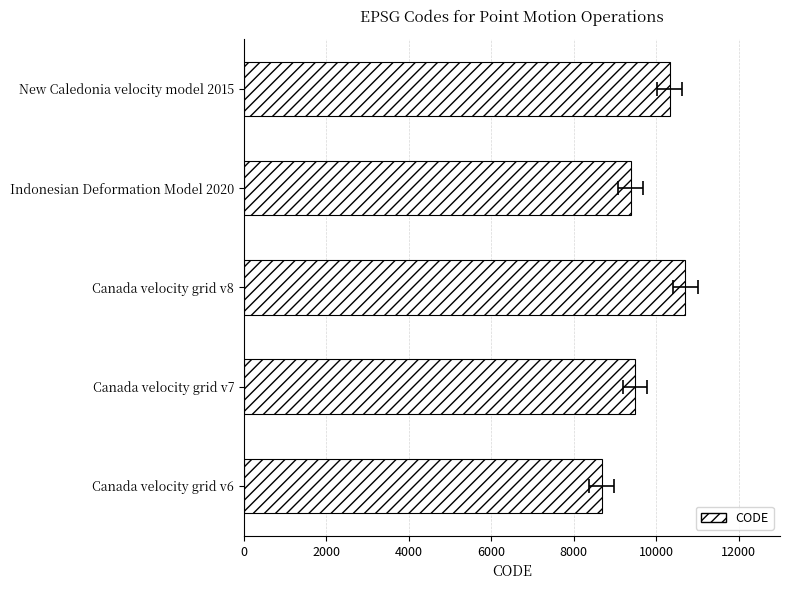

Read the value at 0.

8676